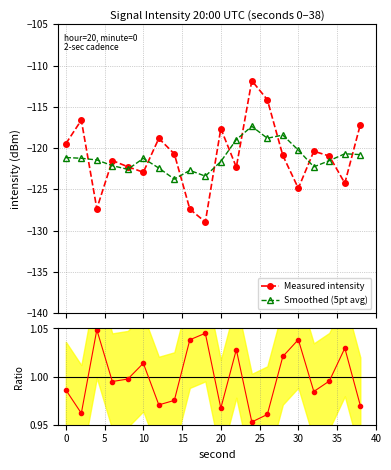

What is the highest value of the Smoothed (5pt avg) series?

-117.4